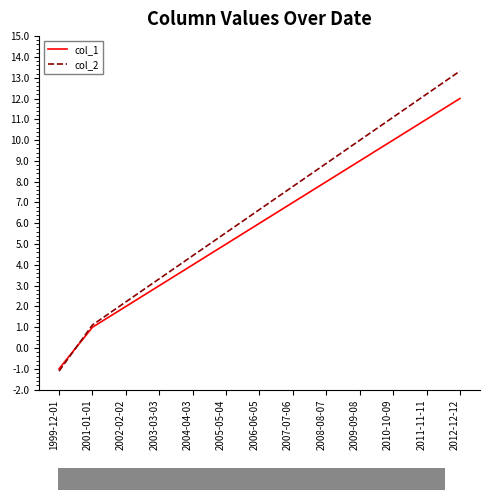

What is the spread (max minus min) of values at 2007-07-06?

0.8